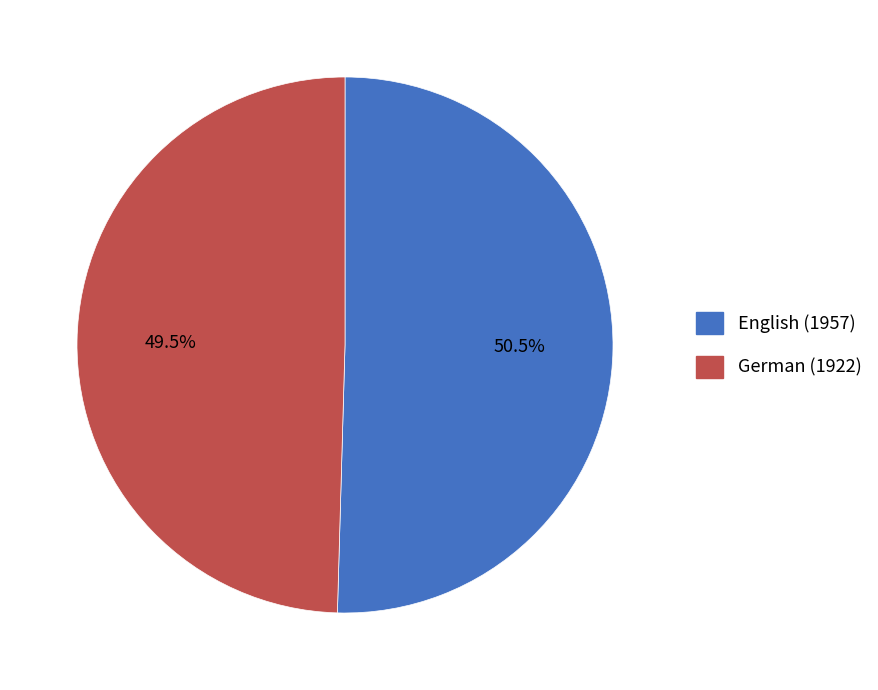

Rank the categories by value from highest to lowest.

English (1957), German (1922)